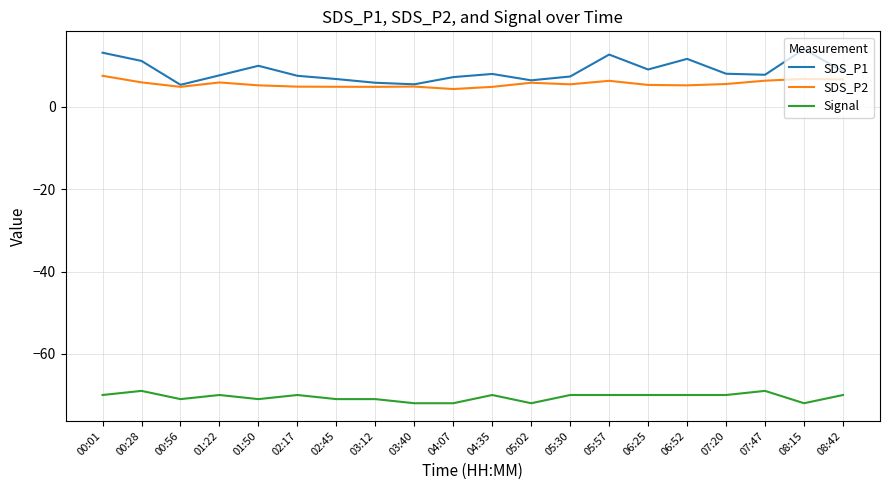

Which category has the highest value across all series?

08:15